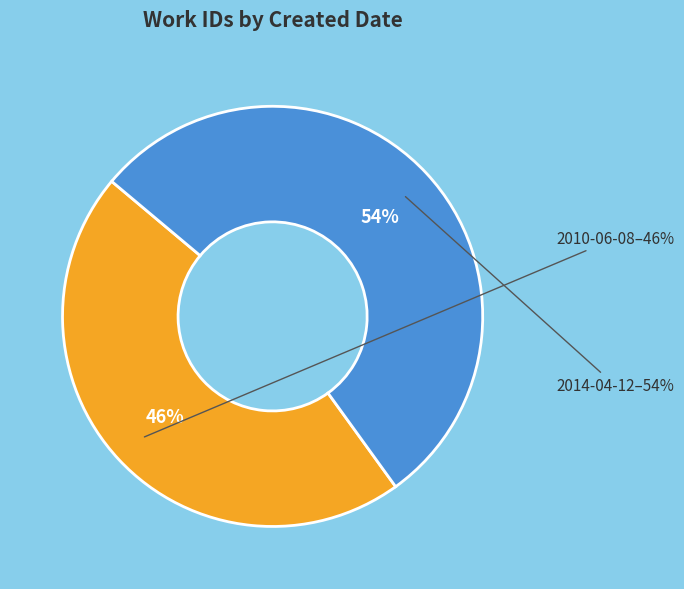

To the nearest percent, what is the combined percentage of 2014-04-12 and 2010-06-08?

100%